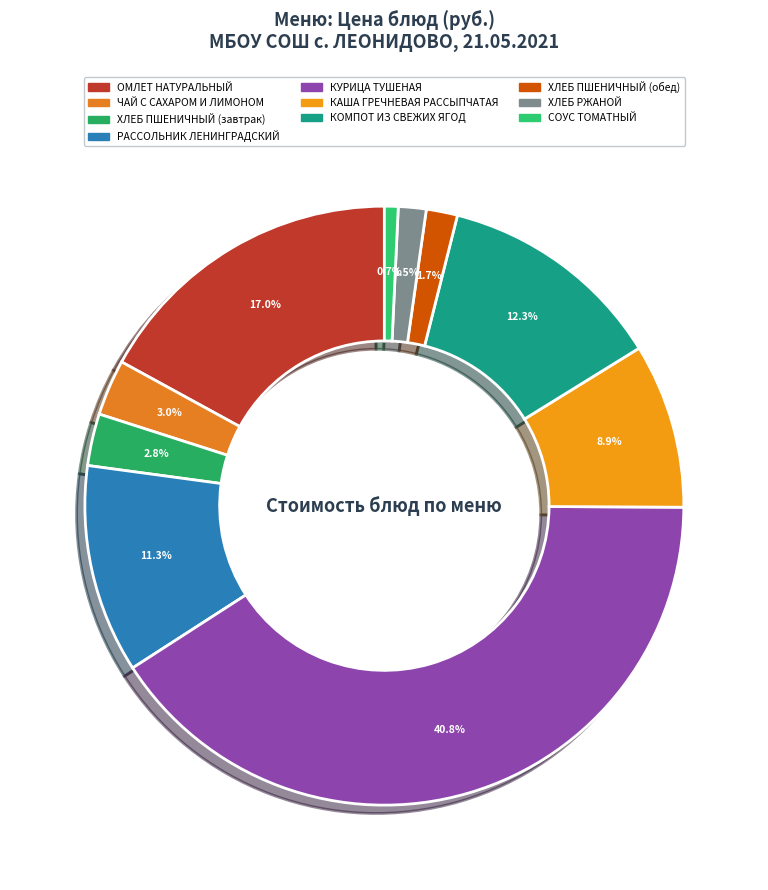

Which category has the biggest portion of the pie?

КУРИЦА ТУШЕНАЯ